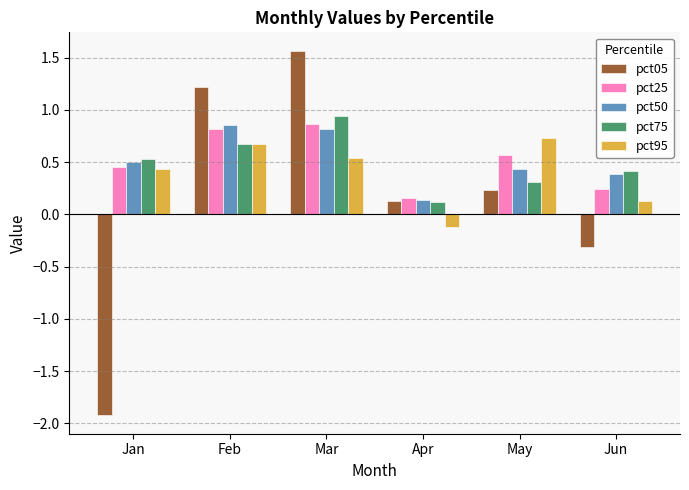

What is the difference between the pct95 values at Mar and Jun?

0.4